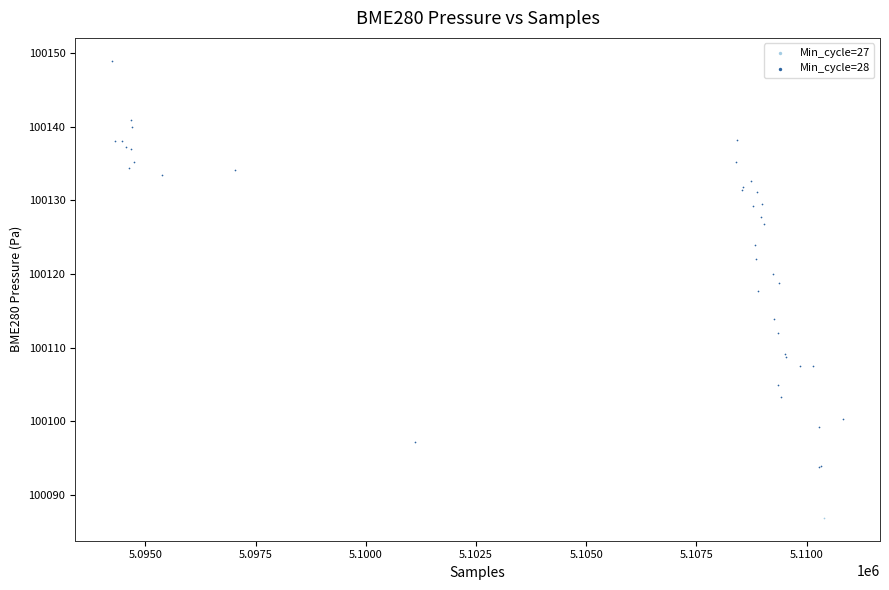

What are all the series names shown in the legend?

Min_cycle=27, Min_cycle=28